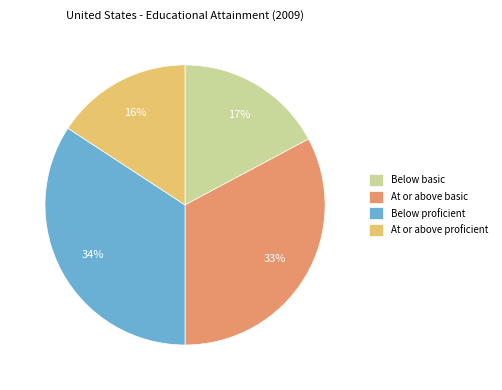

Which slice is the smallest?

At or above proficient